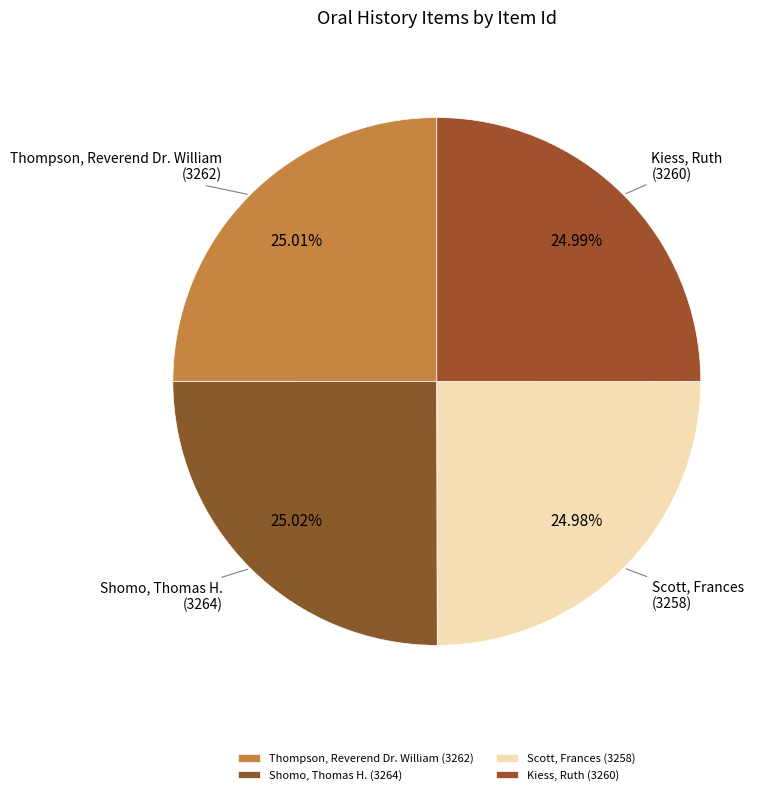

What percentage is NOT represented by Thompson, Reverend Dr. William (3262)?

75.0%